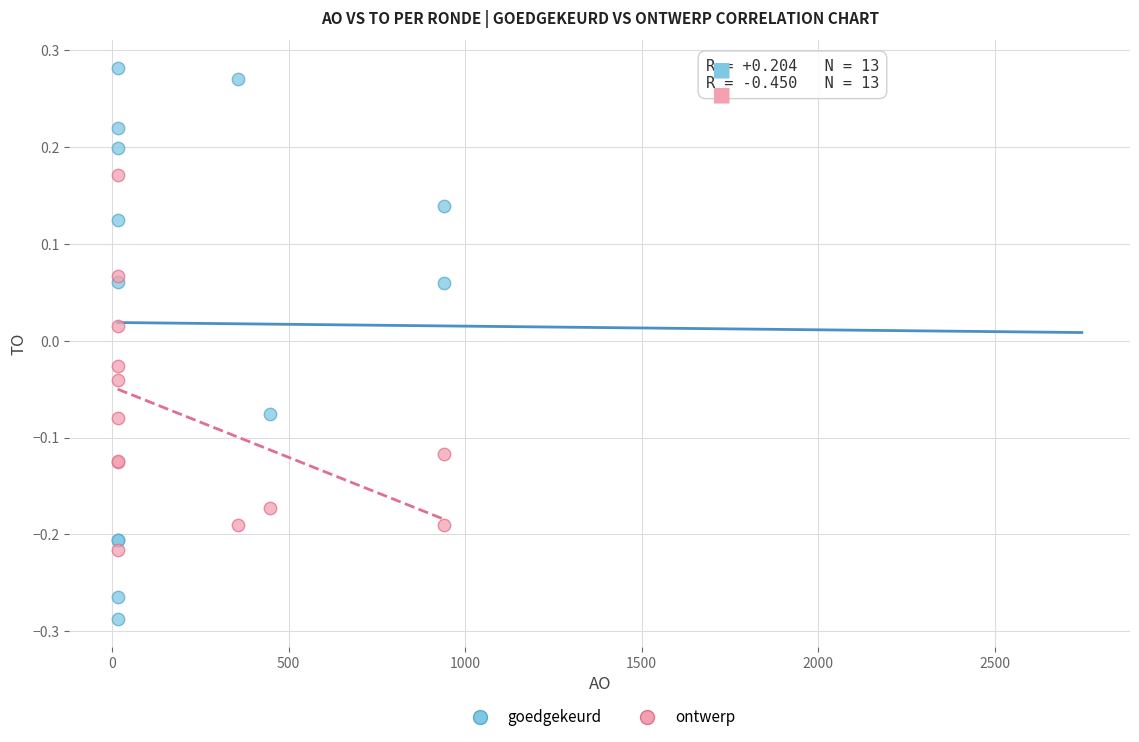

Which series contains the lowest Y value?

goedgekeurd